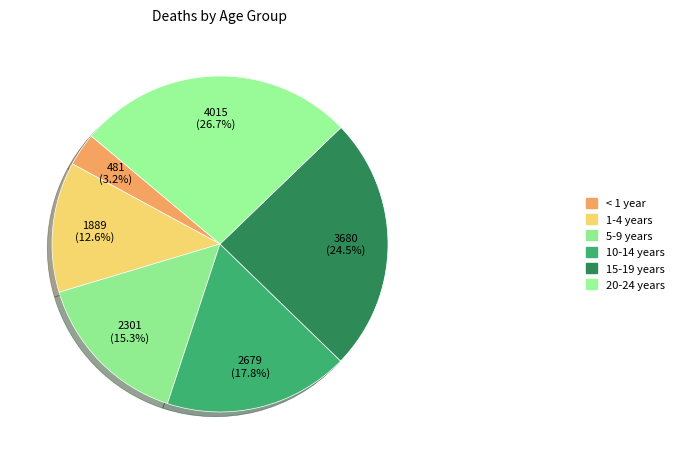

Rank the categories by value from highest to lowest.

20-24 years, 15-19 years, 10-14 years, 5-9 years, 1-4 years, < 1 year